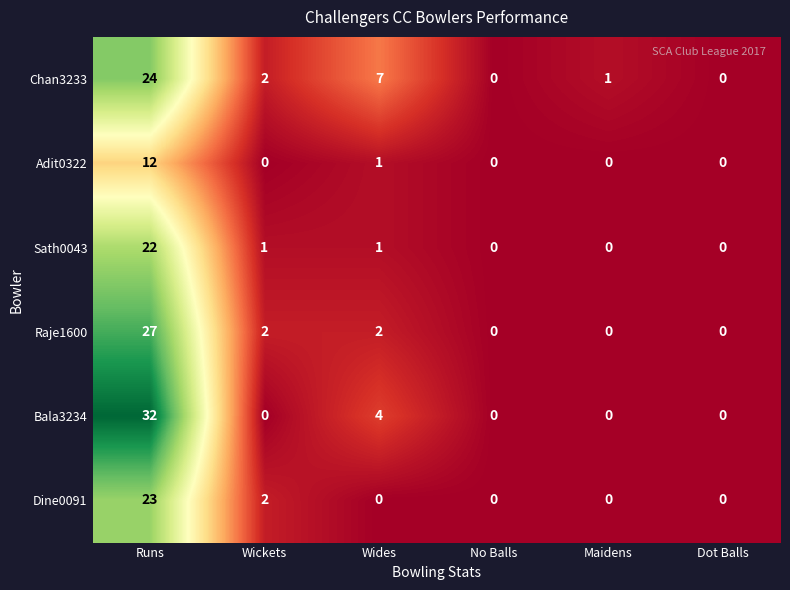

True or false: Sath0043 has a value of 30 at Runs.

False